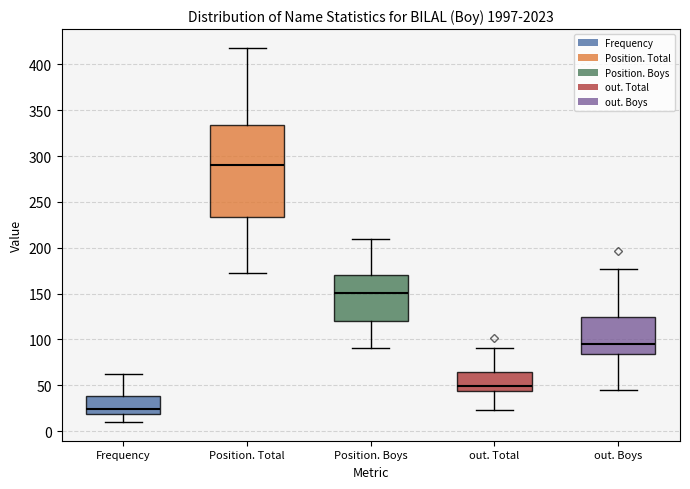

Which box is the tallest, from its lower edge to its upper edge?

Position. Total